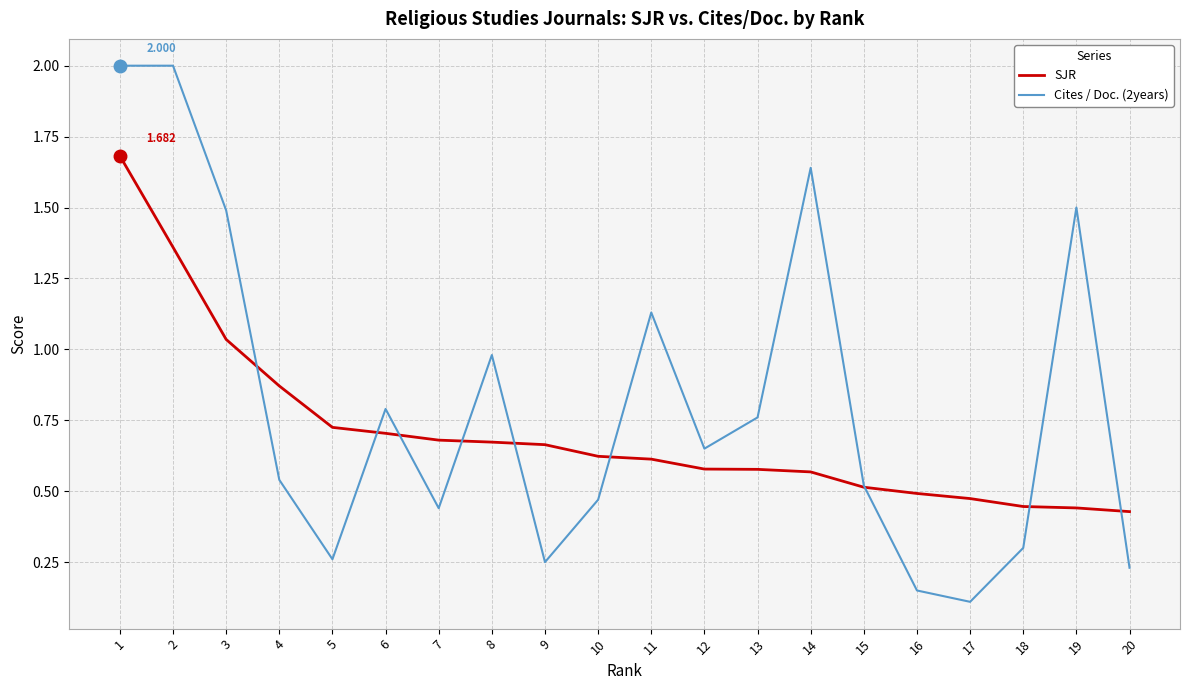

Which series has the largest range (max minus min)?

Cites / Doc. (2years)